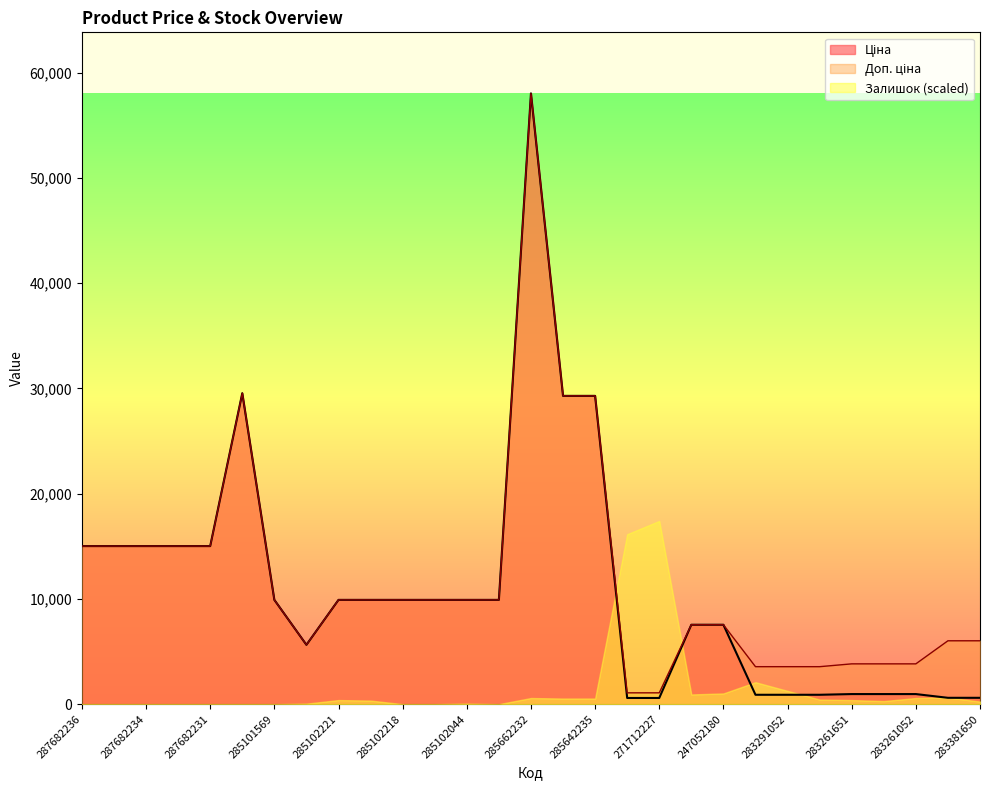

How many series are shown in this chart?

3